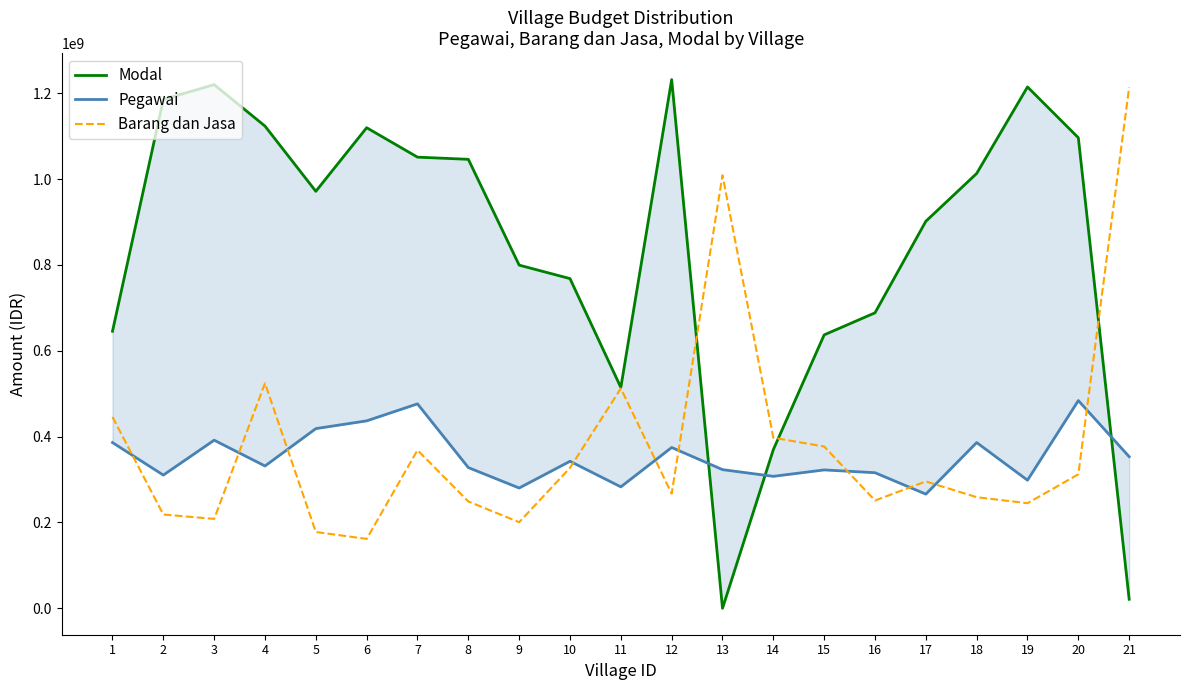

What is the spread (max minus min) of values at 13?

1008948814